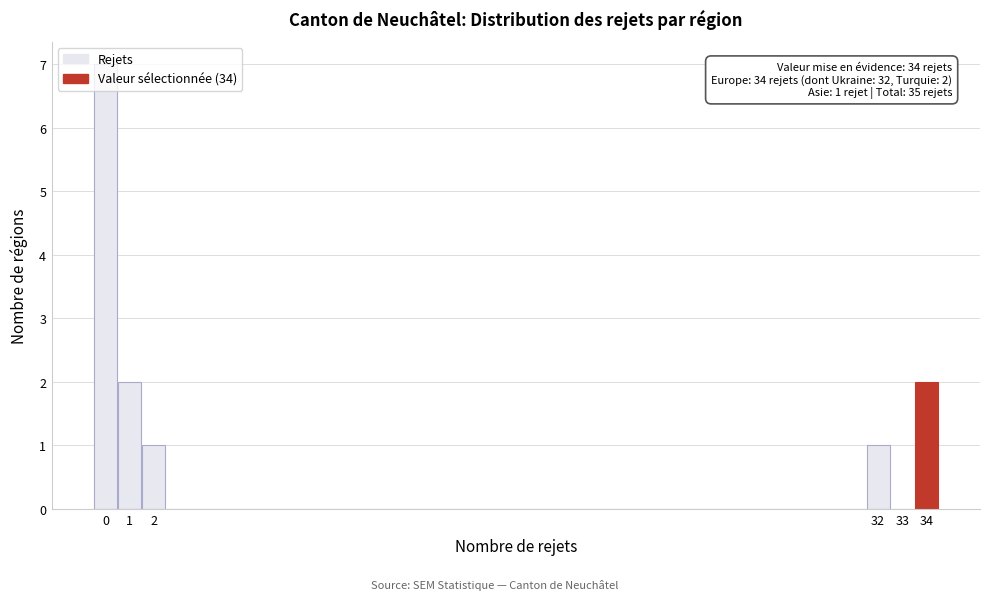

Over which range of the x-axis is the bar tallest?

-0.5 to 0.5